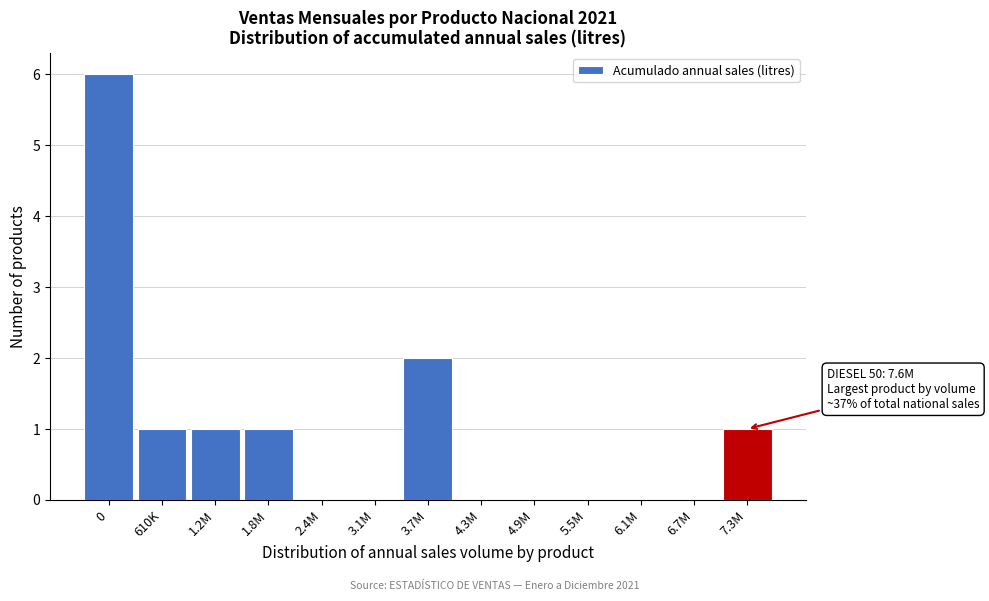

Reading left to right, transcribe all the data shown in this chart.

0=6	610K=1	1.2M=1	1.8M=1	2.4M=0	3.1M=0	3.7M=2	4.3M=0	4.9M=0	5.5M=0	6.1M=0	6.7M=0	7.3M=1